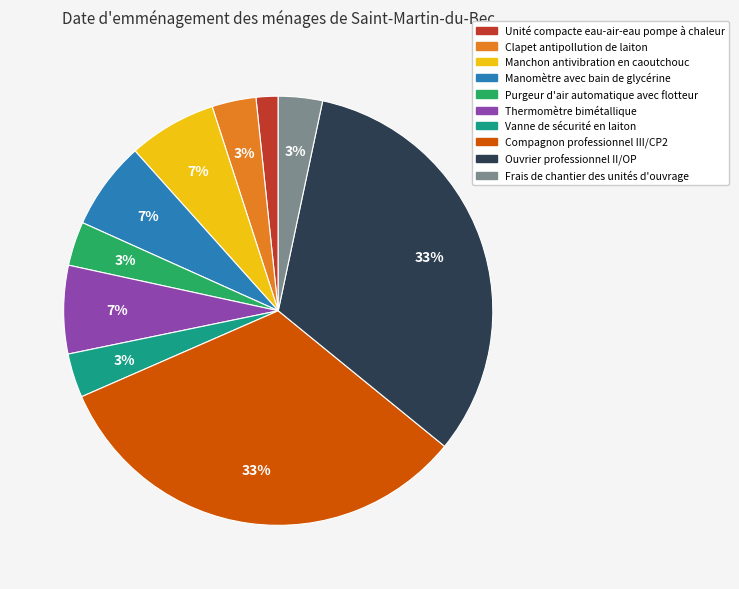

What percentage is the Frais de chantier des unités d'ouvrage slice, to the nearest percent?

3%